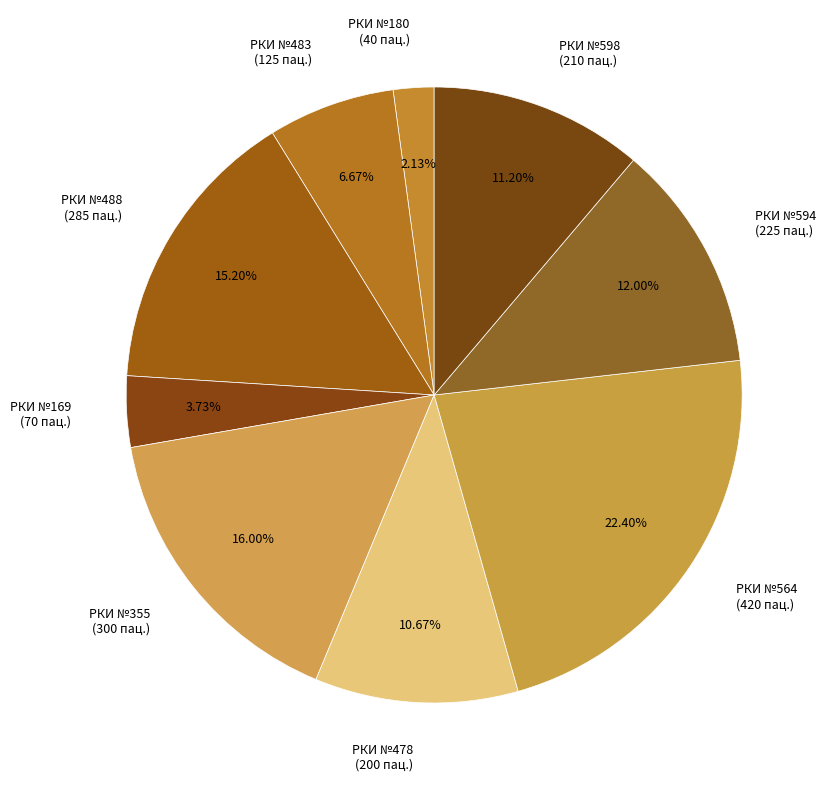

Which slice is the largest?

РКИ №564 (420 пац.)